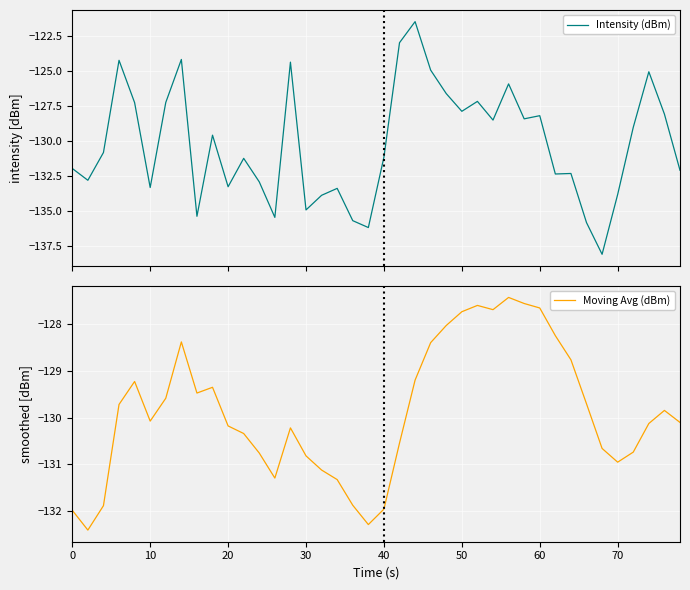

What is the difference between the maximum and second lowest values in the Intensity (dBm) series?

14.7